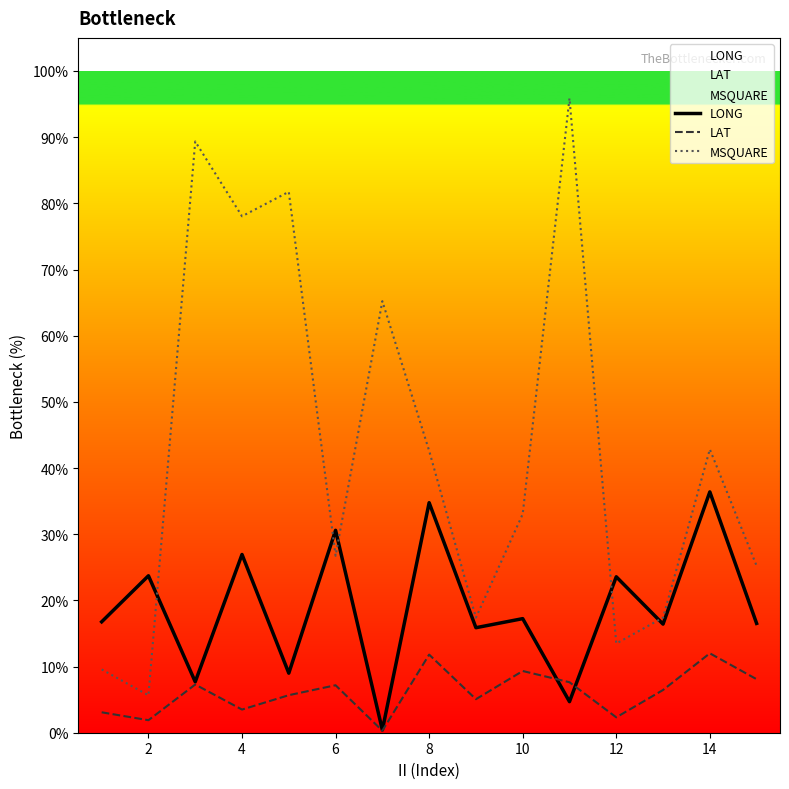

Reading right to left, transcribe all the data shown in this chart.

LONG: 16.5	36.4	16.4	23.6	4.7	17.2	15.9	34.8	0.4	30.6	9.0	26.9	7.7	23.7	16.8
LAT: 8.1	12.0	6.5	2.3	7.6	9.3	5.1	11.8	0.3	7.2	5.7	3.5	7.3	1.9	3.1
MSQUARE: 25.2	42.8	17.4	13.5	95.9	33.0	17.4	42.6	65.2	26.7	81.7	78.0	89.3	5.7	9.6